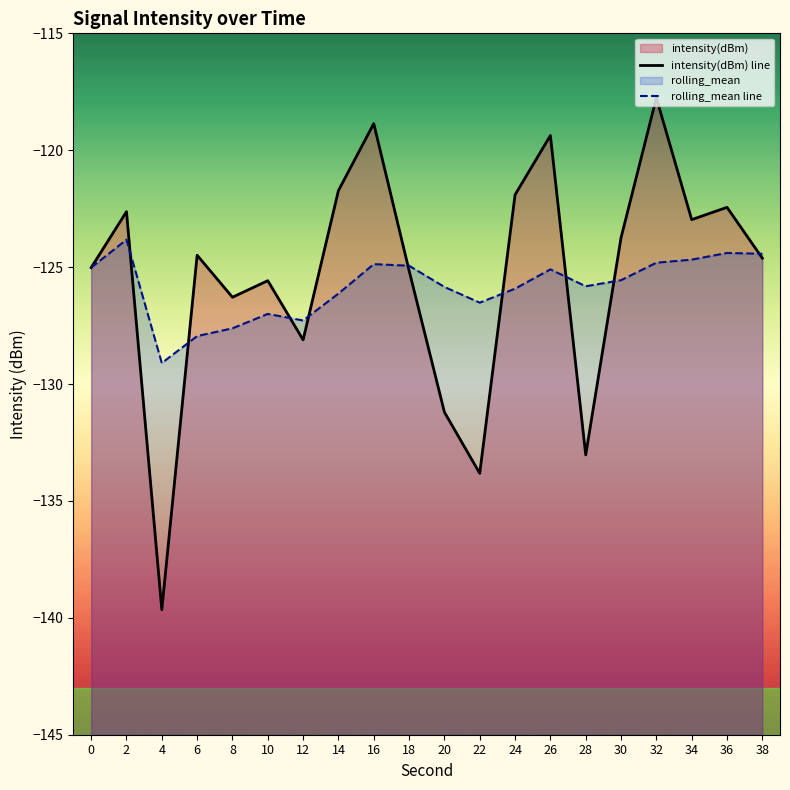

What is the value of the intensity(dBm) line point at the 3rd from the left?

-139.7